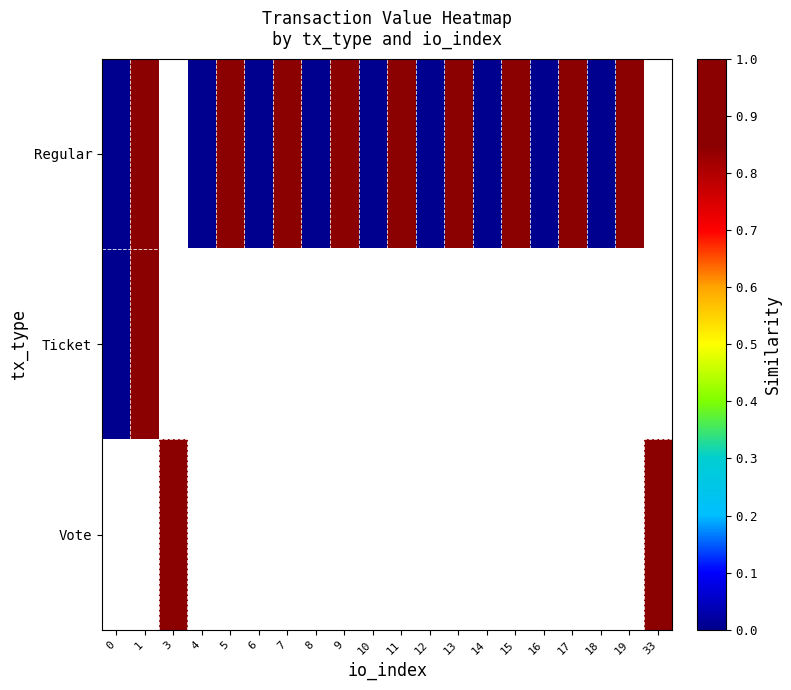

Which series has the largest range (max minus min)?

Regular